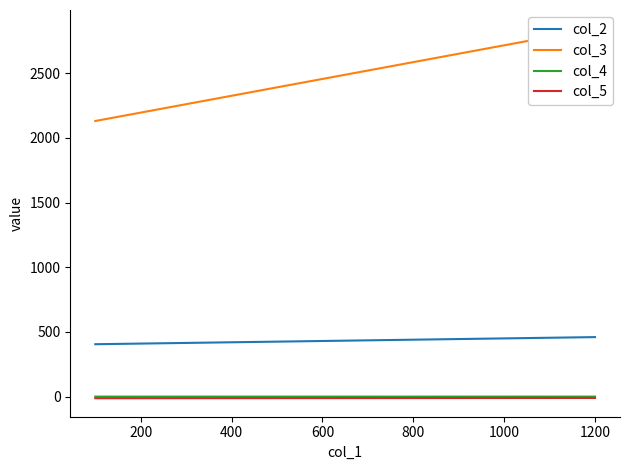

True or false: col_4 and col_2 intersect in this chart.

False